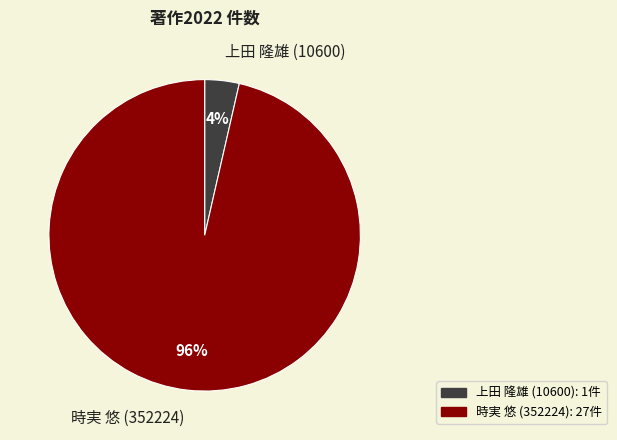

What is the largest slice in the pie chart?

時実 悠 (352224)